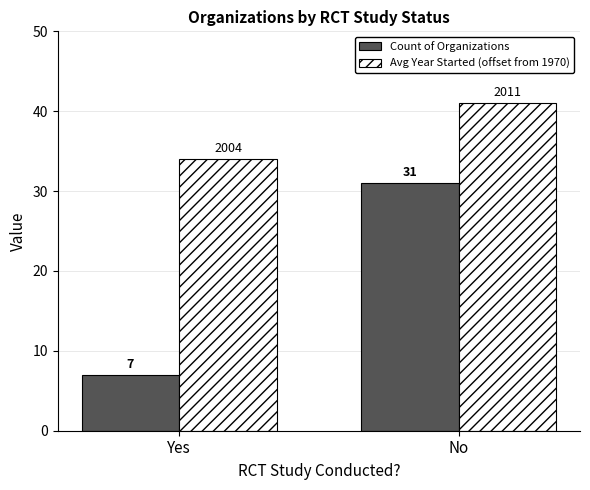

At which label is Count of Organizations closest to 19?

Yes